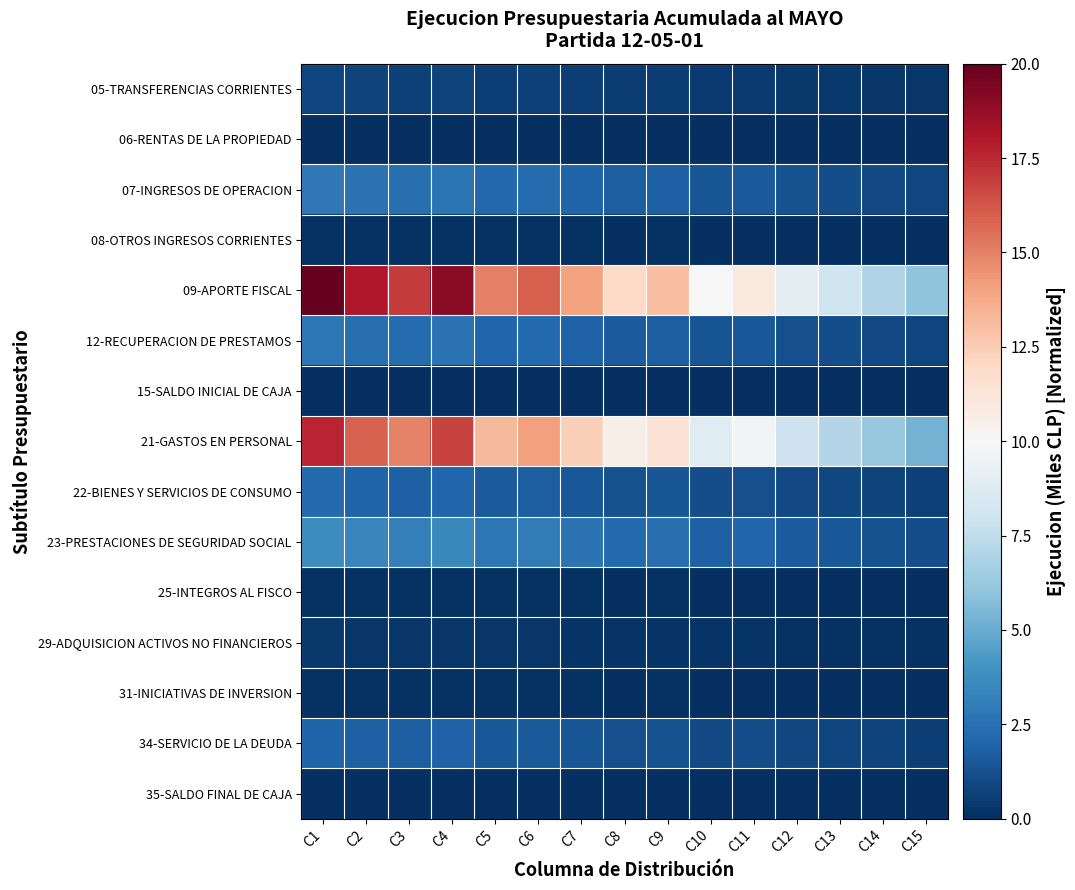

Which series has the largest range (max minus min)?

09-APORTE FISCAL